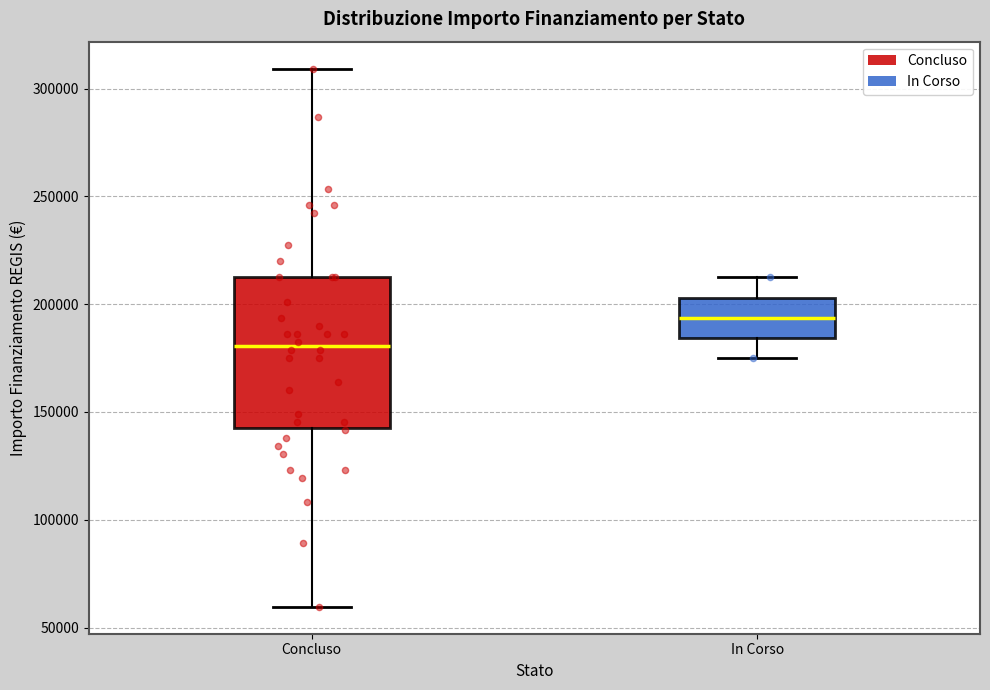

Reading left to right, read every box against the y-axis: the position of its median line, the range the box covers, and the ends of its whiskers. The values are not printed on the chart, so give them approximately, as read against the axis.

Concluso: median 180000, box 145000 to 210000, whiskers 60000 to 310000
In Corso: median 195000, box 185000 to 205000, whiskers 175000 to 210000